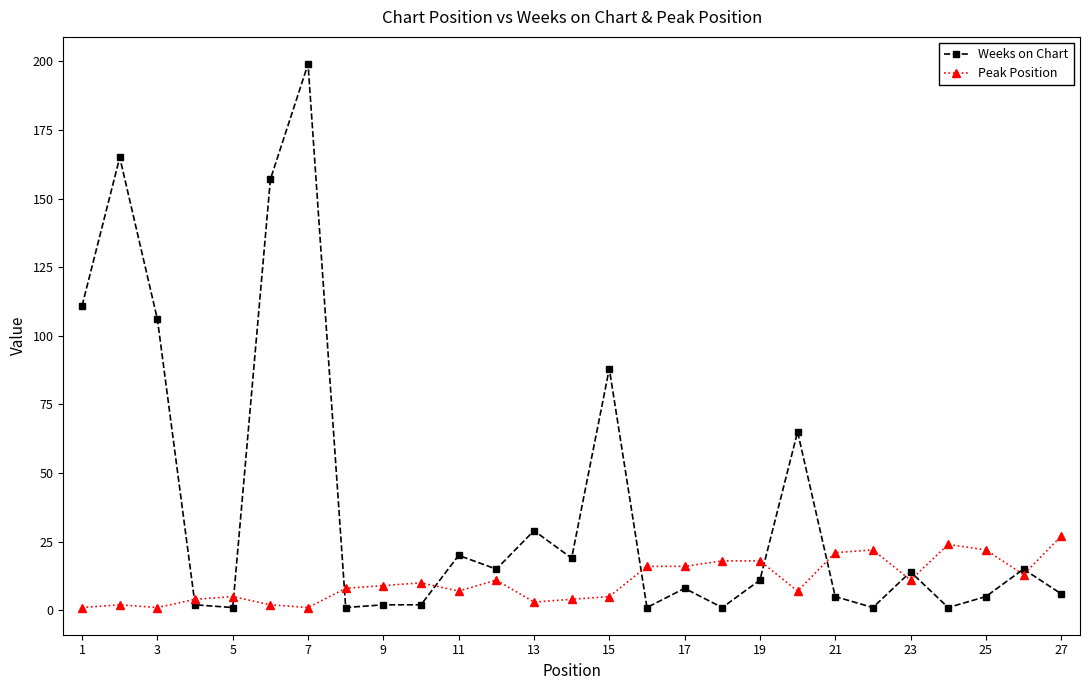

Rank the series by their average value, from lowest to highest.

Peak Position, Weeks on Chart